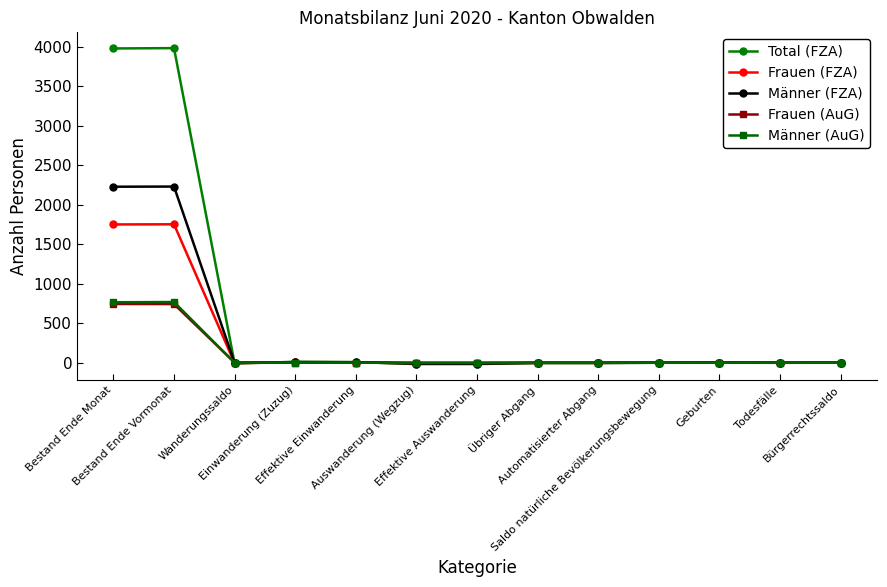

Which series has the widest spread of values?

Total (FZA)